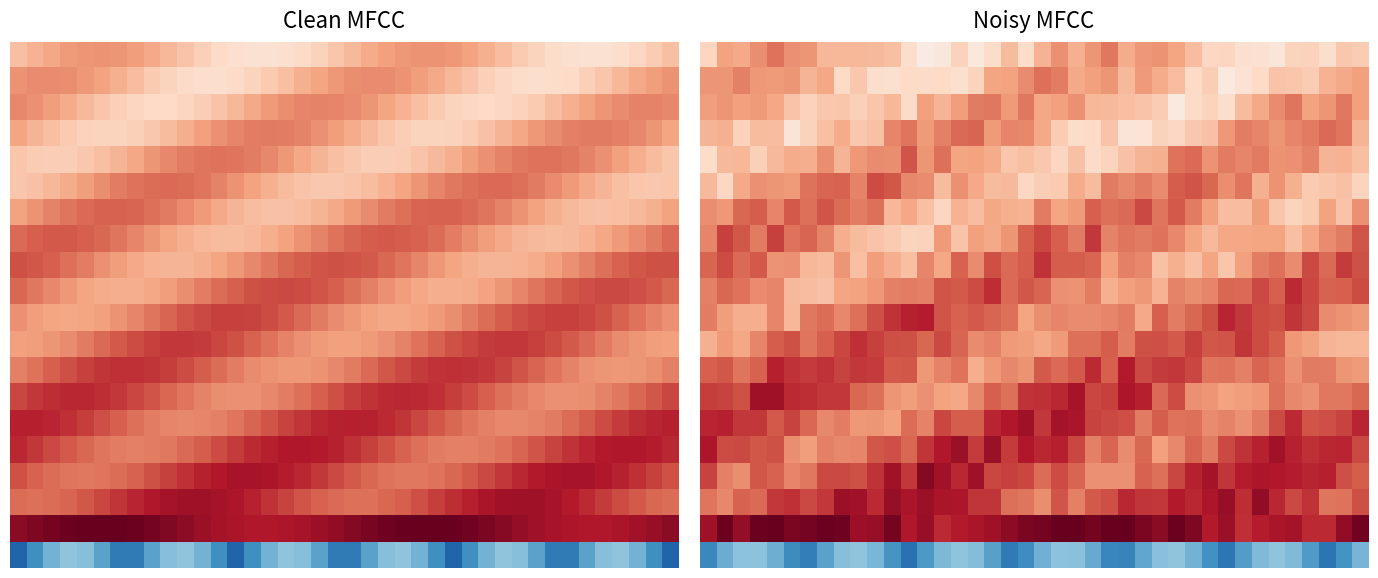

What is the smallest value displayed?

-0.7